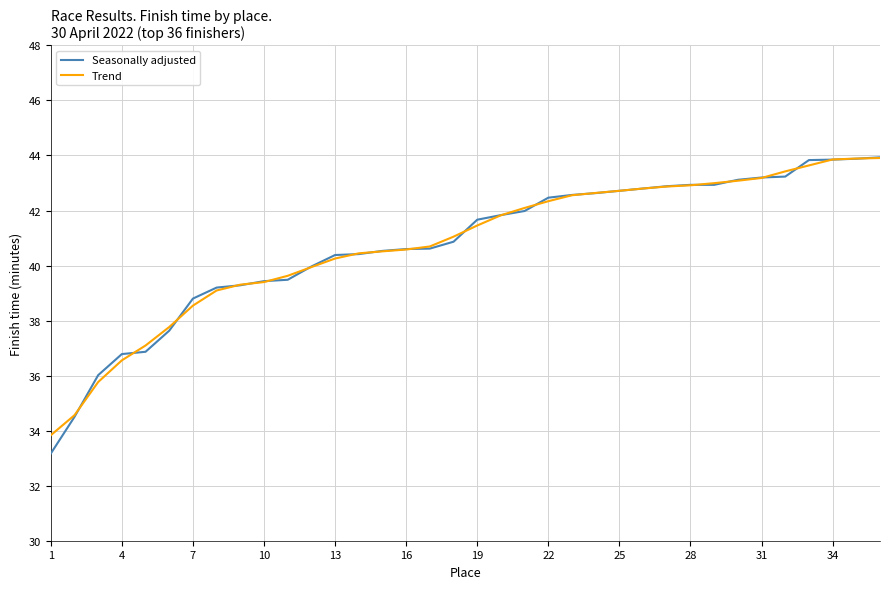

What is the smallest value displayed?

33.2